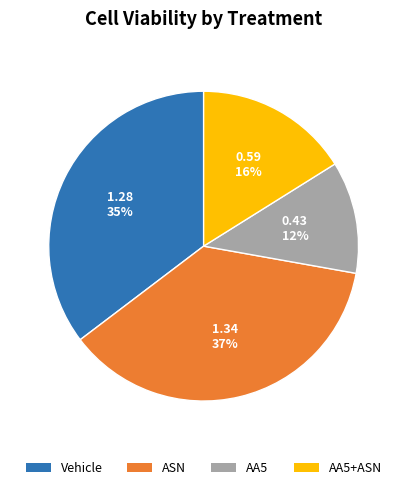

To the nearest percent, what is the average slice percentage?

25%